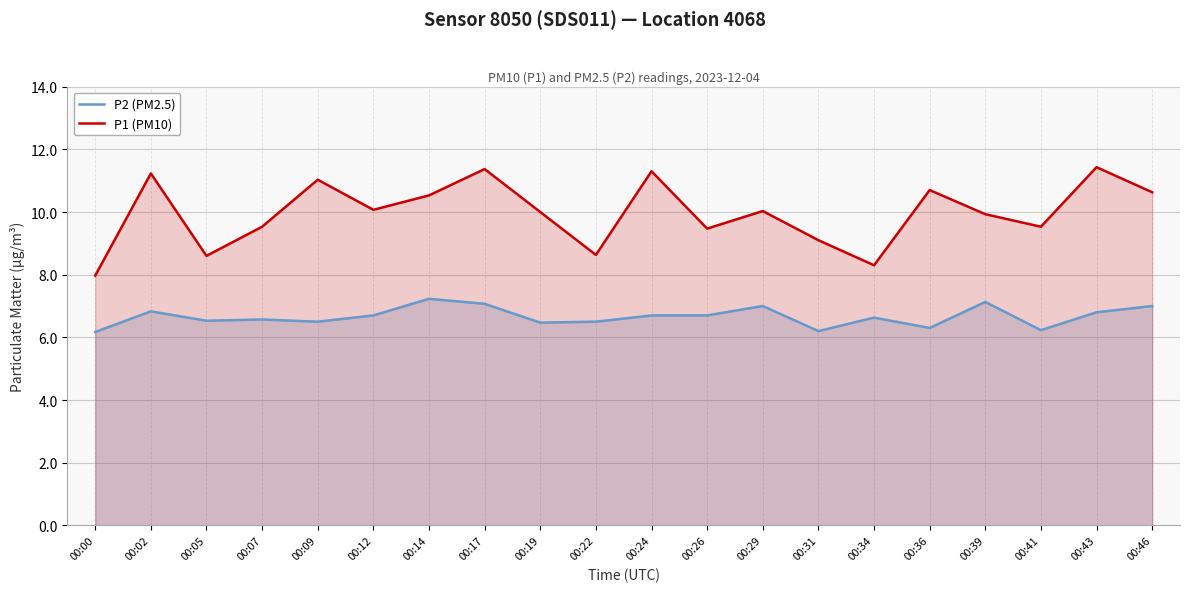

Which series has the largest total across all categories?

P1 (PM10)